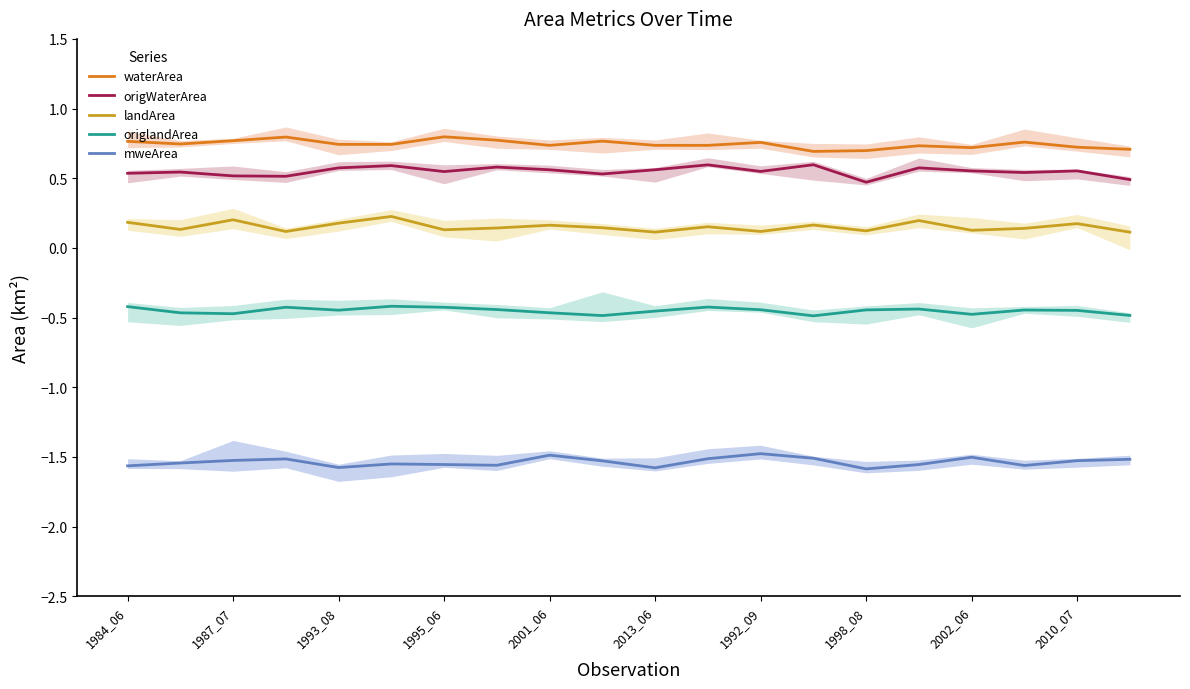

The origWaterArea series shows 0.8 at 1998_08. True or false?

False